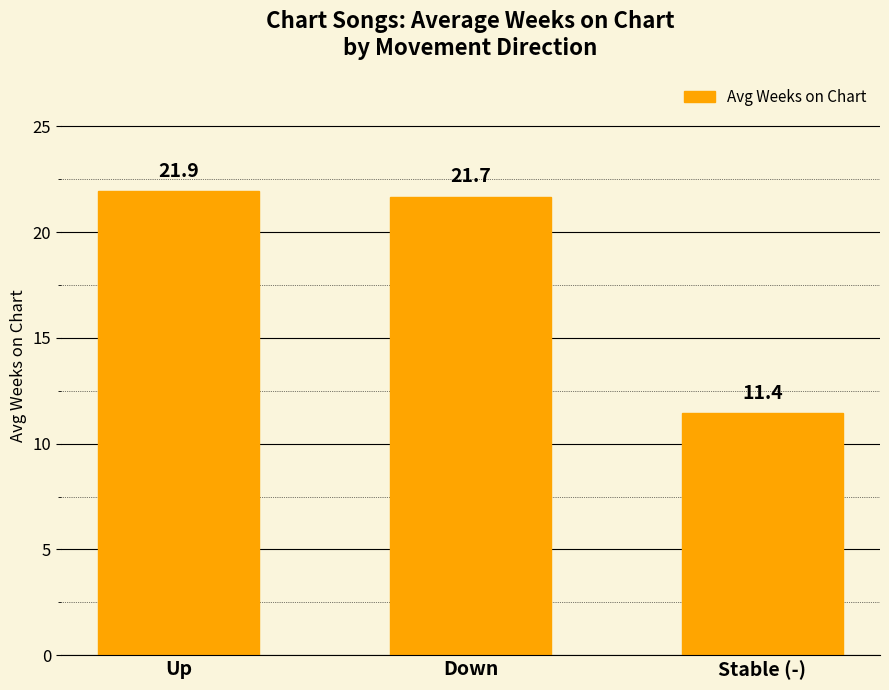

What is the value of the 3rd bar from the left?

11.4